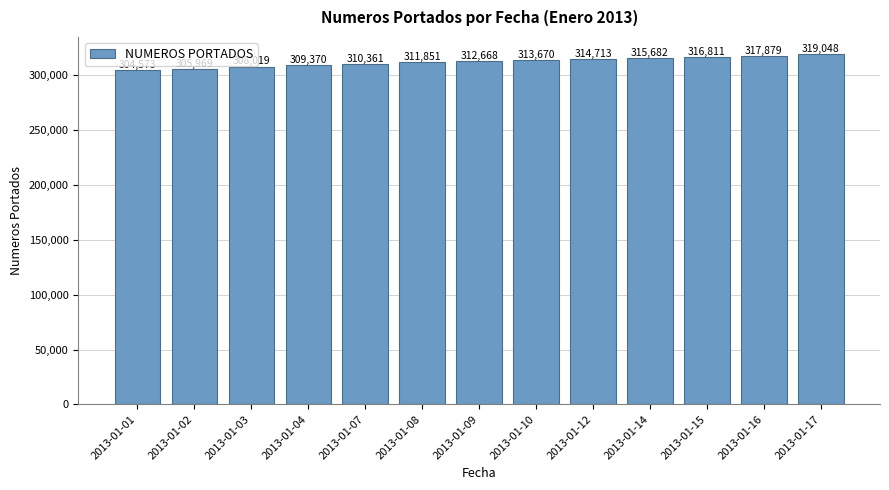

What is the value of the 8th bar from the left?

313670